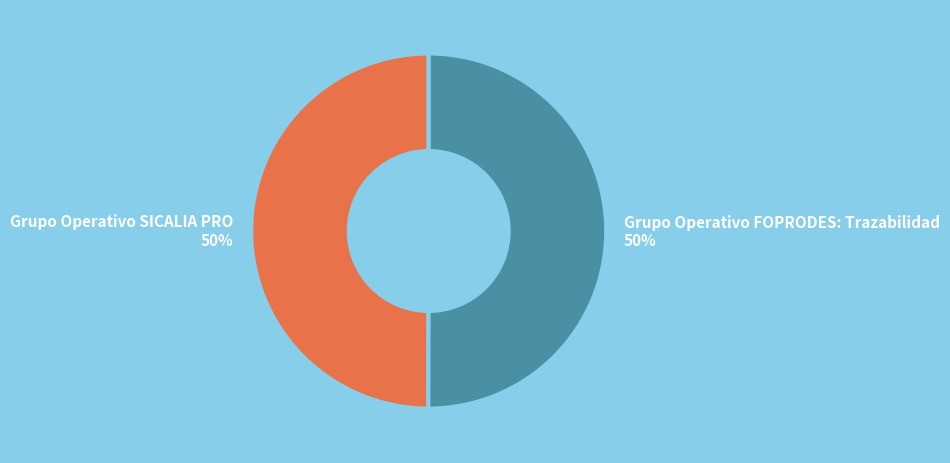

Do Grupo Operativo SICALIA PRO and Grupo Operativo FOPRODES: Trazabilidad together represent more than half of the pie?

Yes